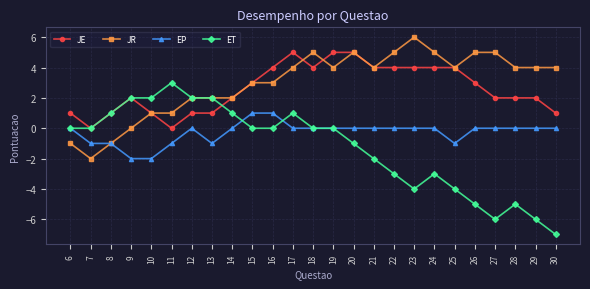

True or false: EP and JE intersect in this chart.

False